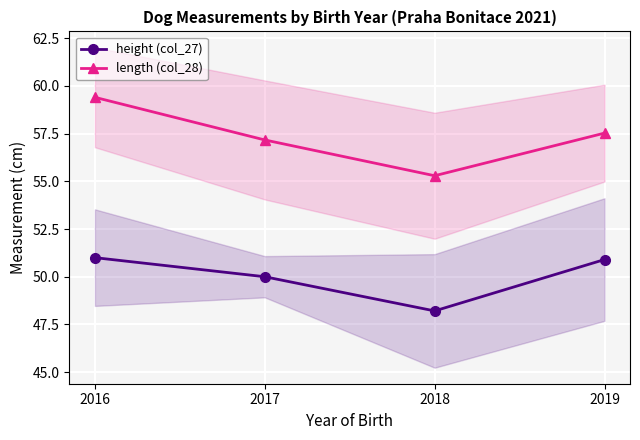

How many lines are shown in the chart?

2